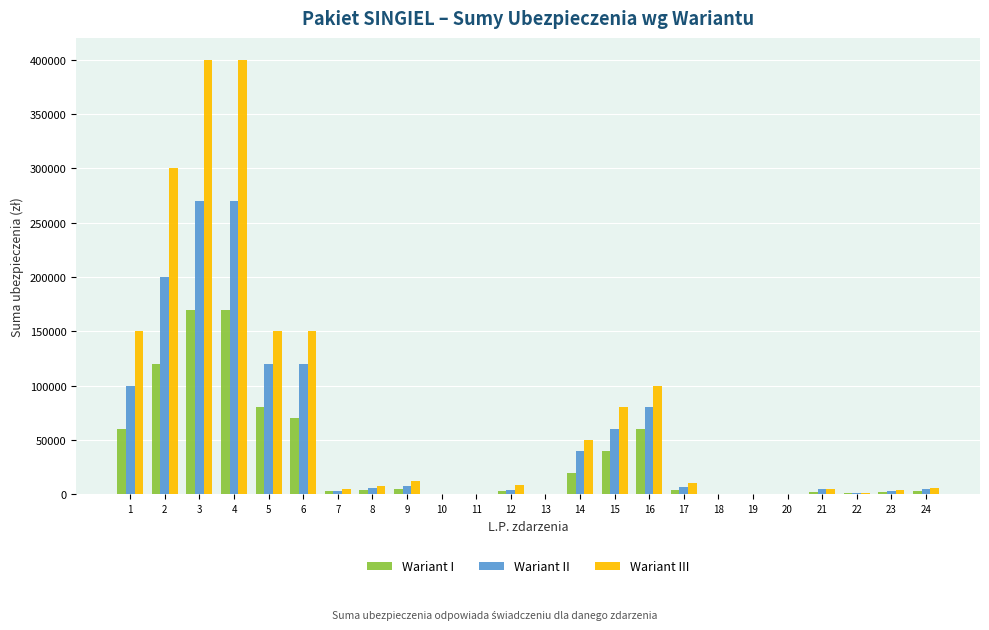

The value of Wariant I at 15 is 40000. True or false?

True